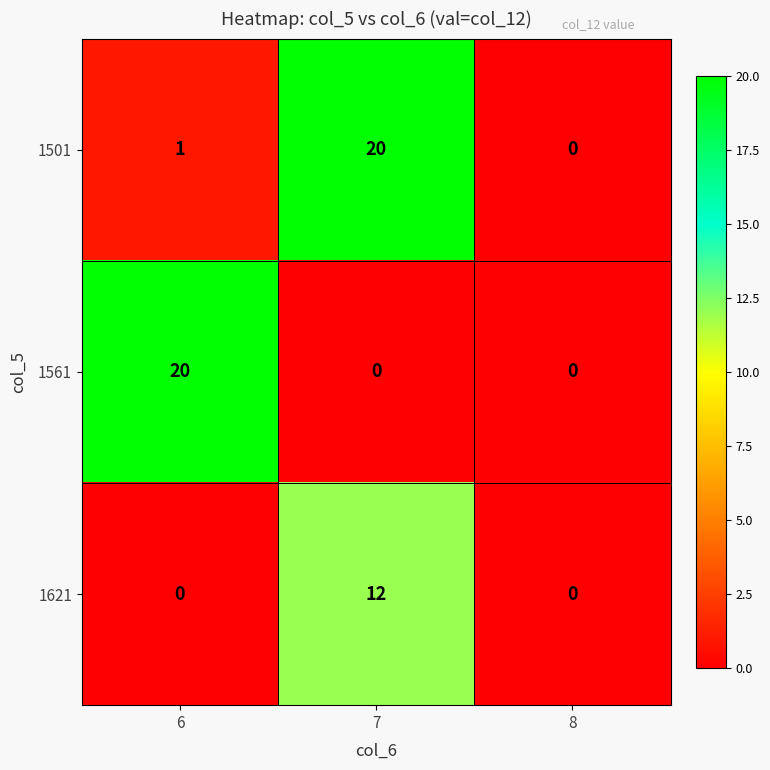

How many 1621 values are between 0 and 12?

3